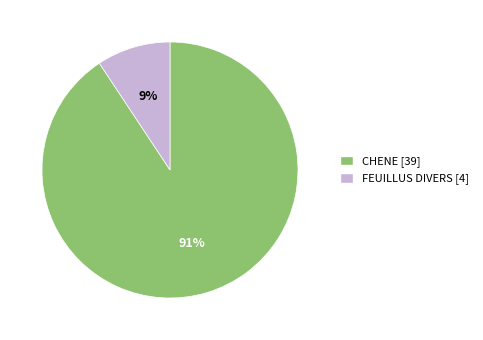

Is the sum of CHENE and FEUILLUS DIVERS greater than half?

Yes